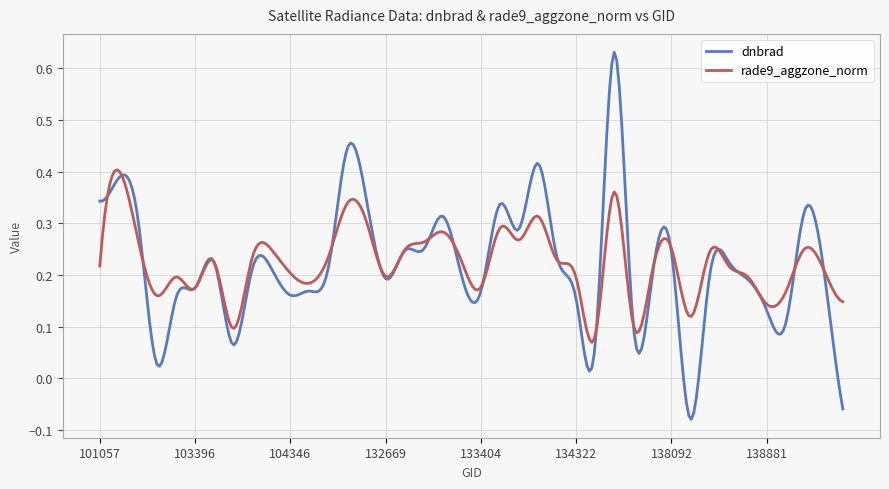

List the series in order of their peak value, lowest first.

rade9_aggzone_norm, dnbrad